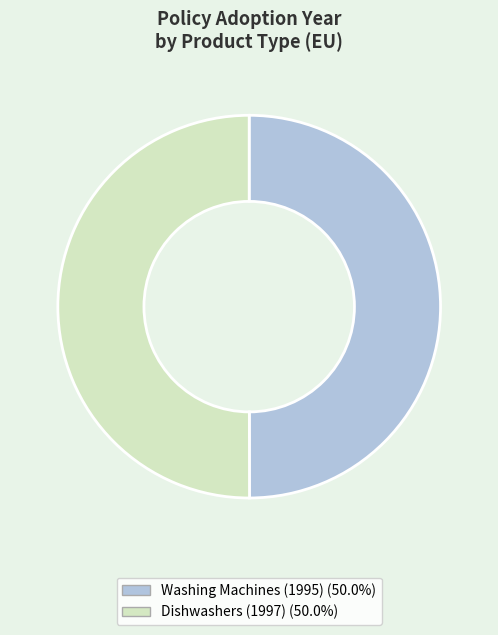

Do Dishwashers (1997) and Washing Machines (1995) together represent more than half of the pie?

Yes